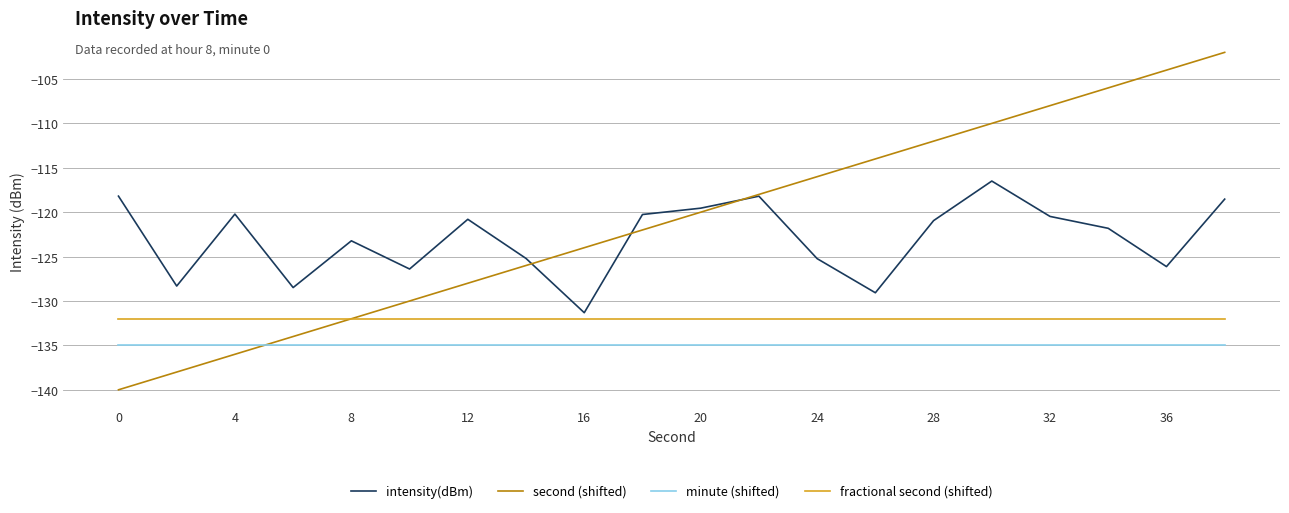

Which series has the largest total across all categories?

second (shifted)